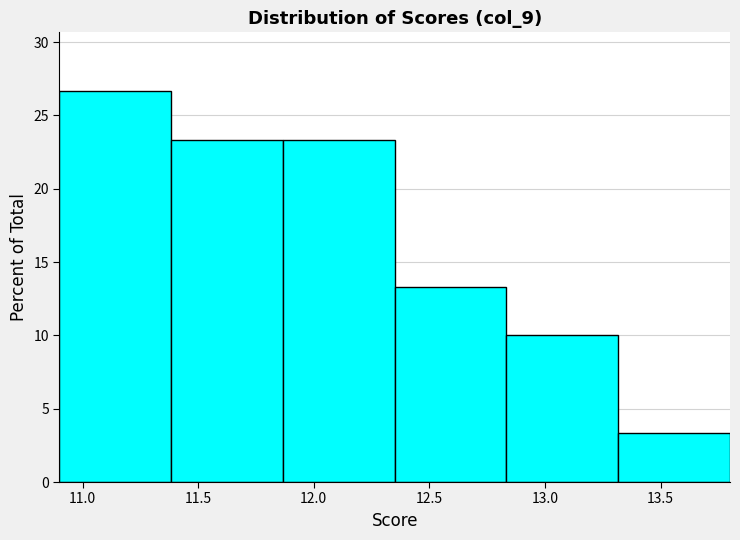

Which range on the x-axis has the tallest bar?

10.90 to 11.40